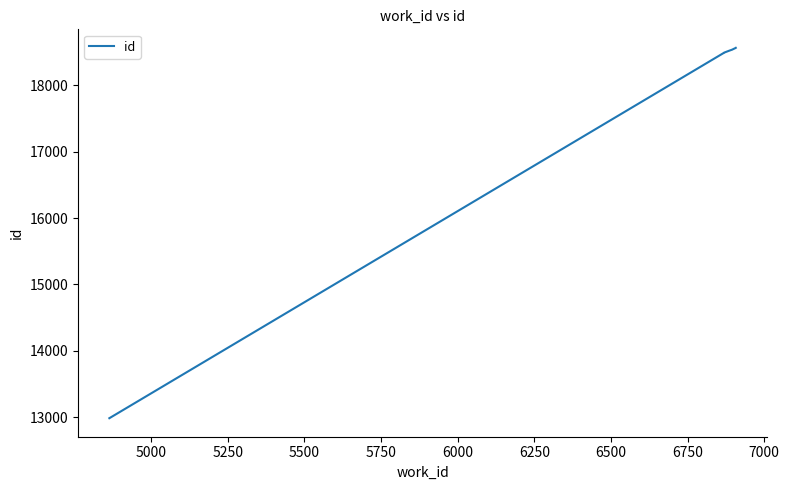

What is the difference between the maximum and minimum values?

5573